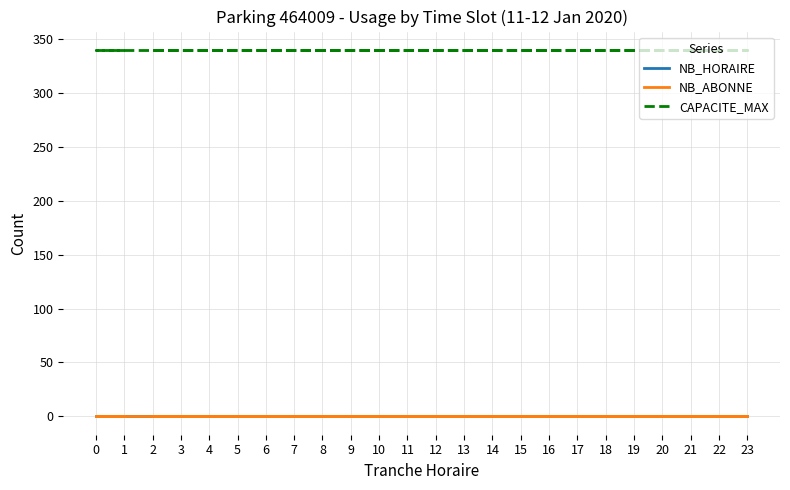

How many lines are shown in the chart?

3